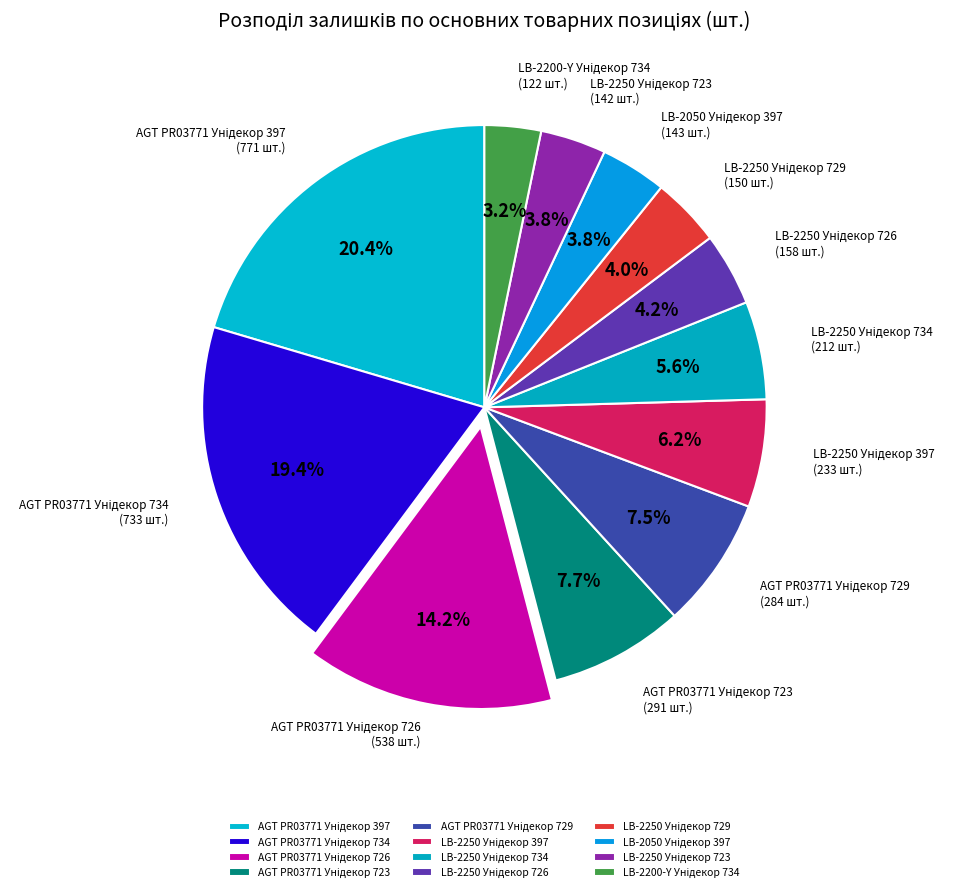

Is there any slice that represents more than half of the pie?

No